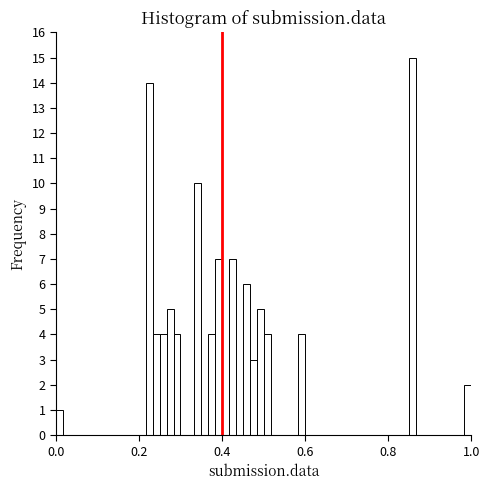

Around what value on the x-axis is the tallest bar? Give the approximate position of its centre, as read against the axis.

0.86